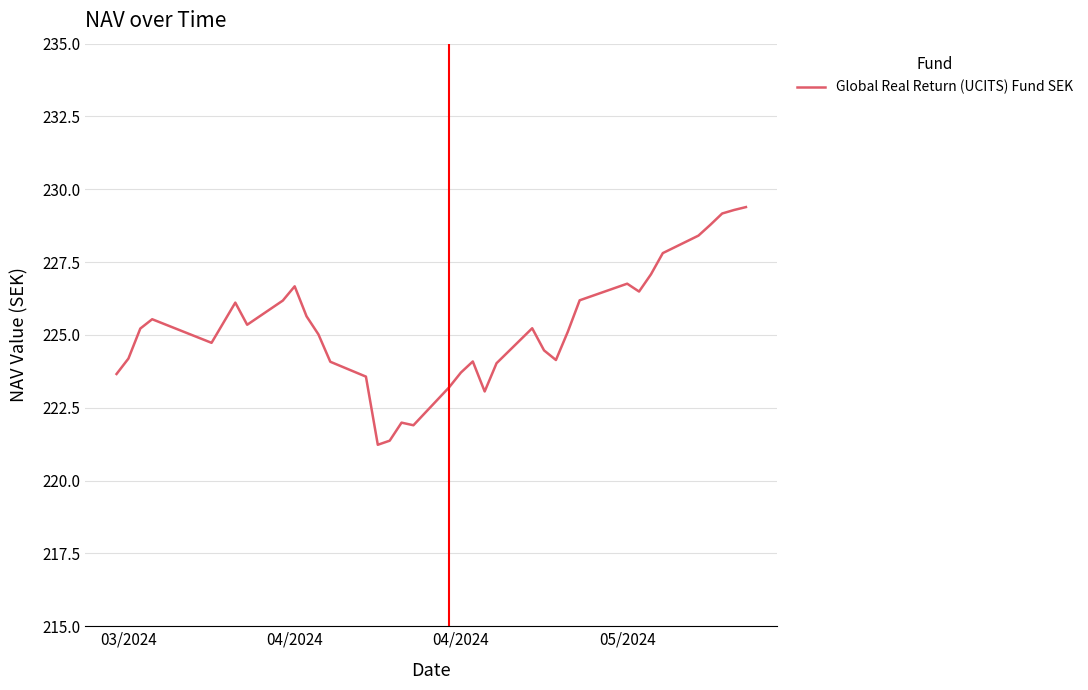

What is the smallest value displayed?

221.2